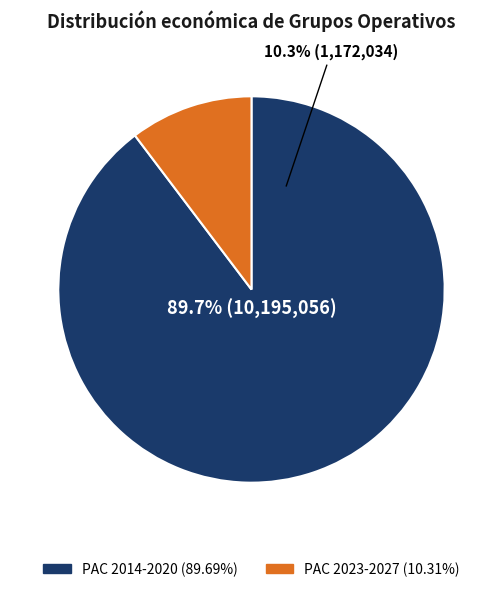

Is there a majority slice in this chart?

Yes